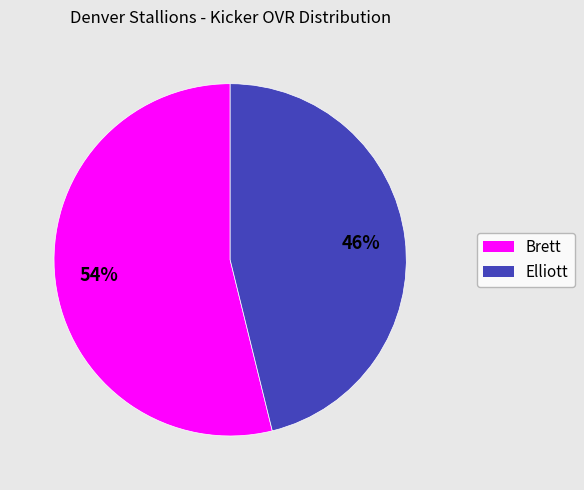

Is it true that Elliott is 46% of the pie?

True